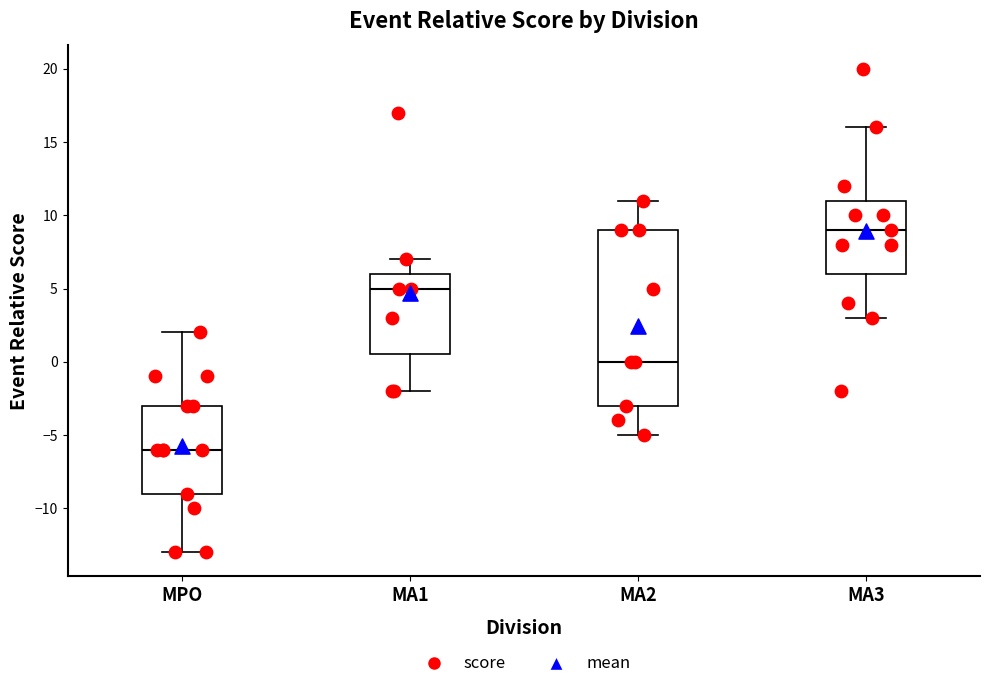

Reading left to right, read every box against the y-axis: the position of its median line, the range the box covers, and the ends of its whiskers. The values are not printed on the chart, so give them approximately, as read against the axis.

MPO: median -6.0, box -9.0 to -3.0, whiskers -13.0 to 2.0
MA1: median 5.0, box 0.5 to 6.0, whiskers -2.0 to 7.0
MA2: median 0.0, box -3.0 to 9.0, whiskers -5.0 to 11.0
MA3: median 9.0, box 6.0 to 11.0, whiskers 3.0 to 16.0